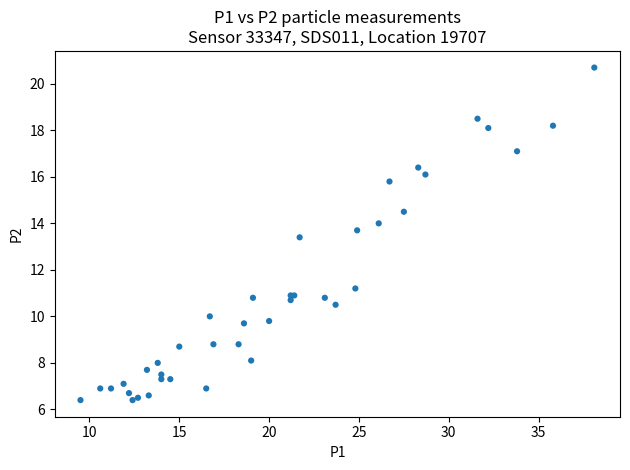

What Y value in the scatter plot is closest to 13?

13.4